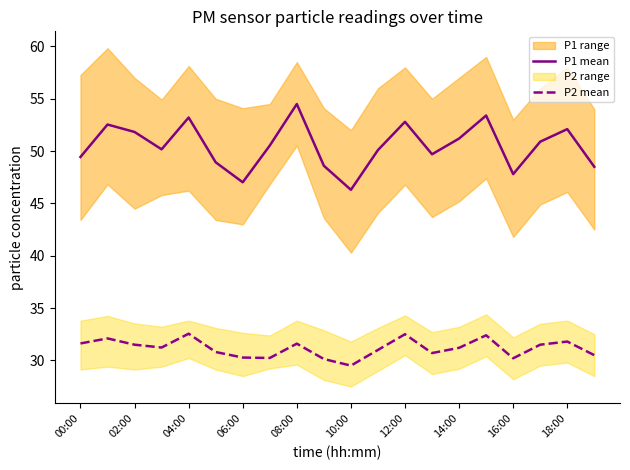

The value of P2 mean at 10:00 is 29.5. True or false?

True